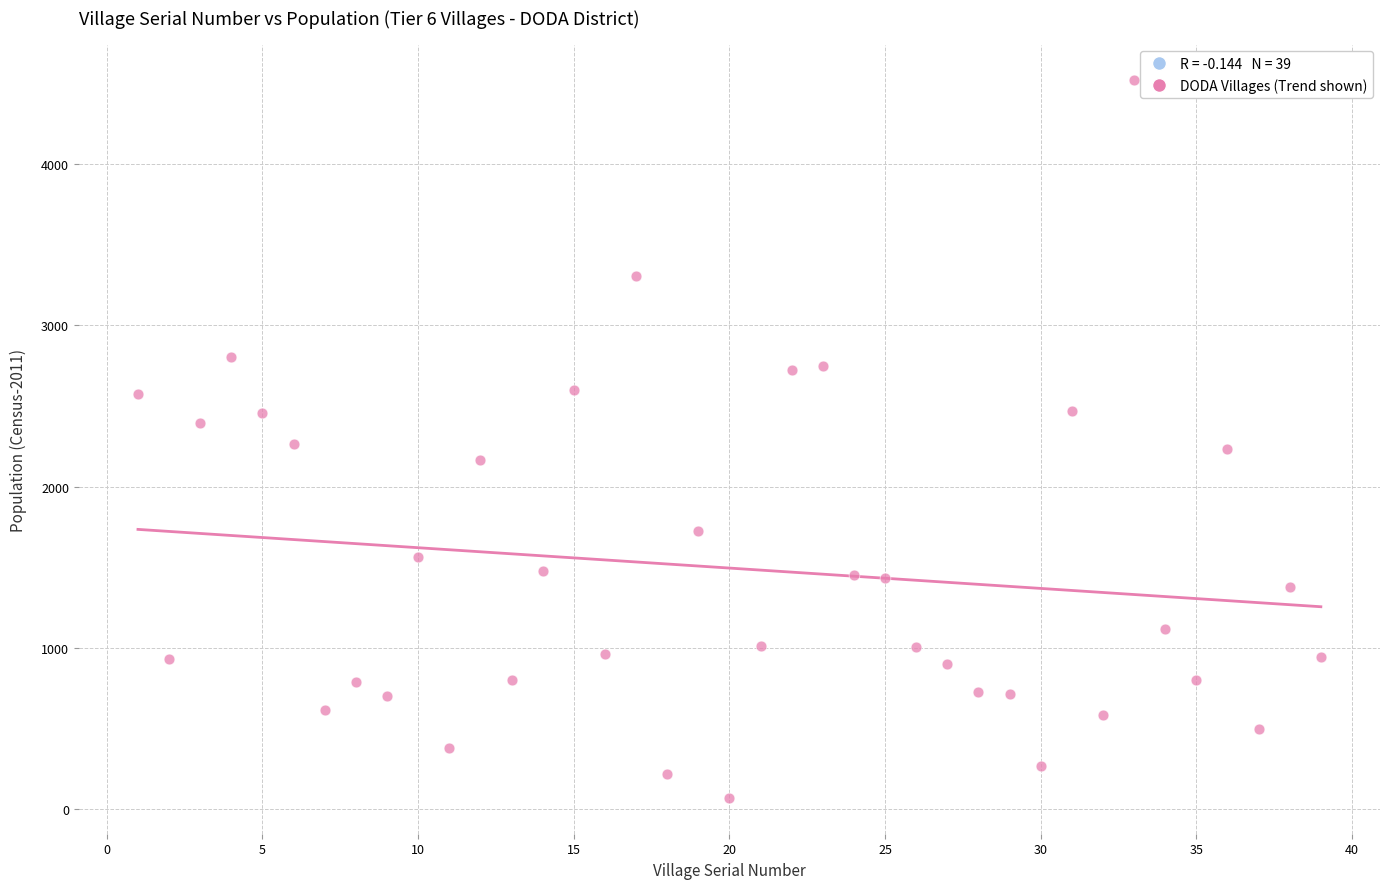

What is the range of Y values (max minus min)?

4447